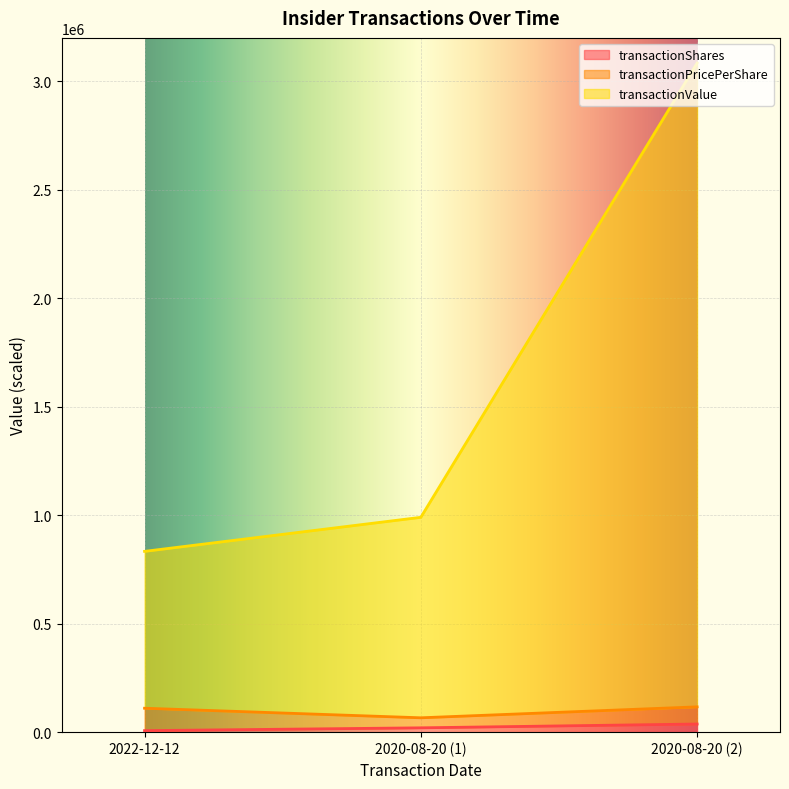

The transactionShares series shows 19998.0 at 2020-08-20 (1). True or false?

True